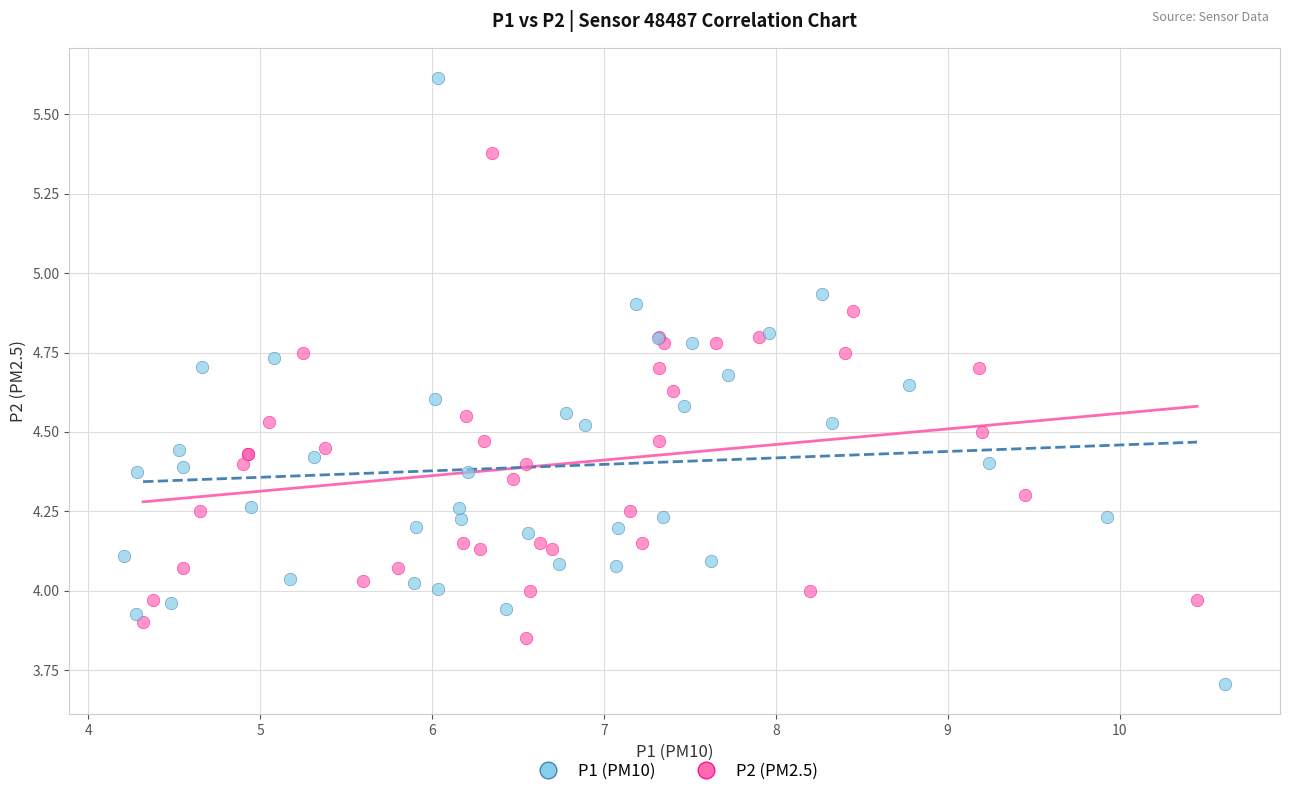

Which series reaches the maximum Y coordinate?

P1 (PM10)